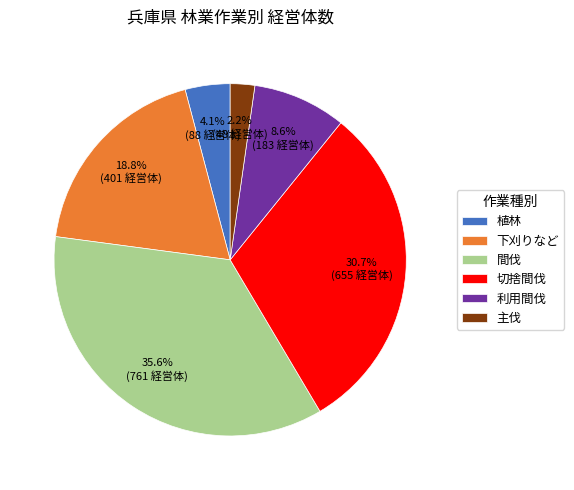

To the nearest percent, what is the combined percentage of 間伐 and 植林?

40%